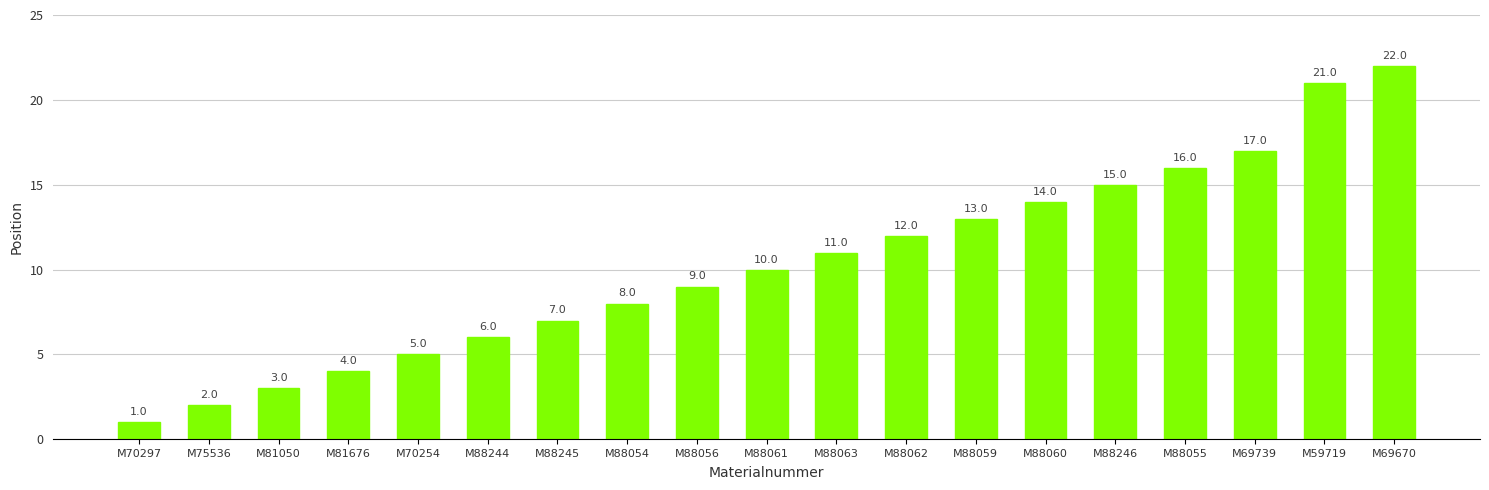

What is the greatest value displayed?

22